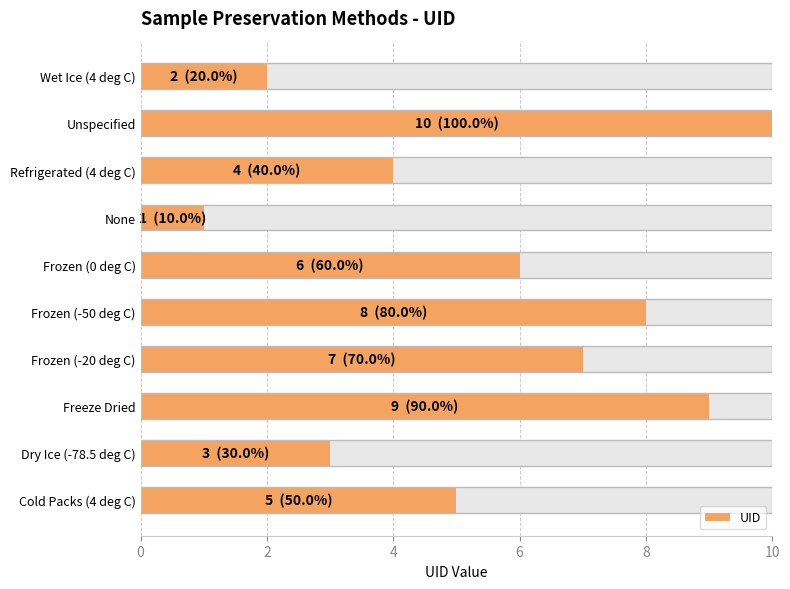

How many bars are there in total?

10